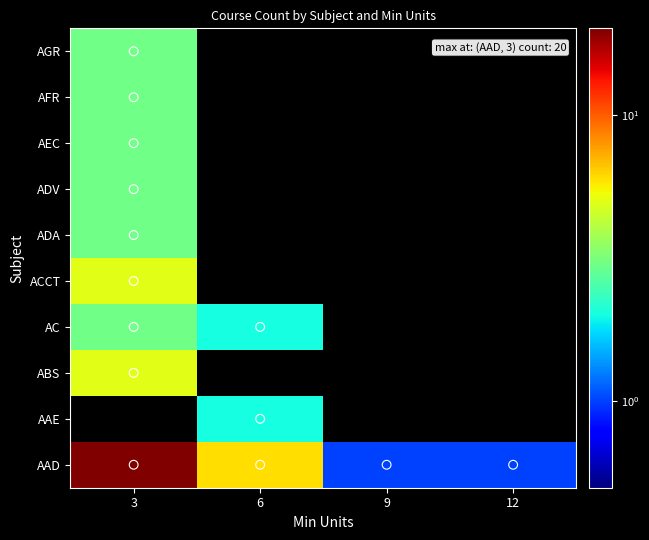

Which category has the lowest value across all series?

9